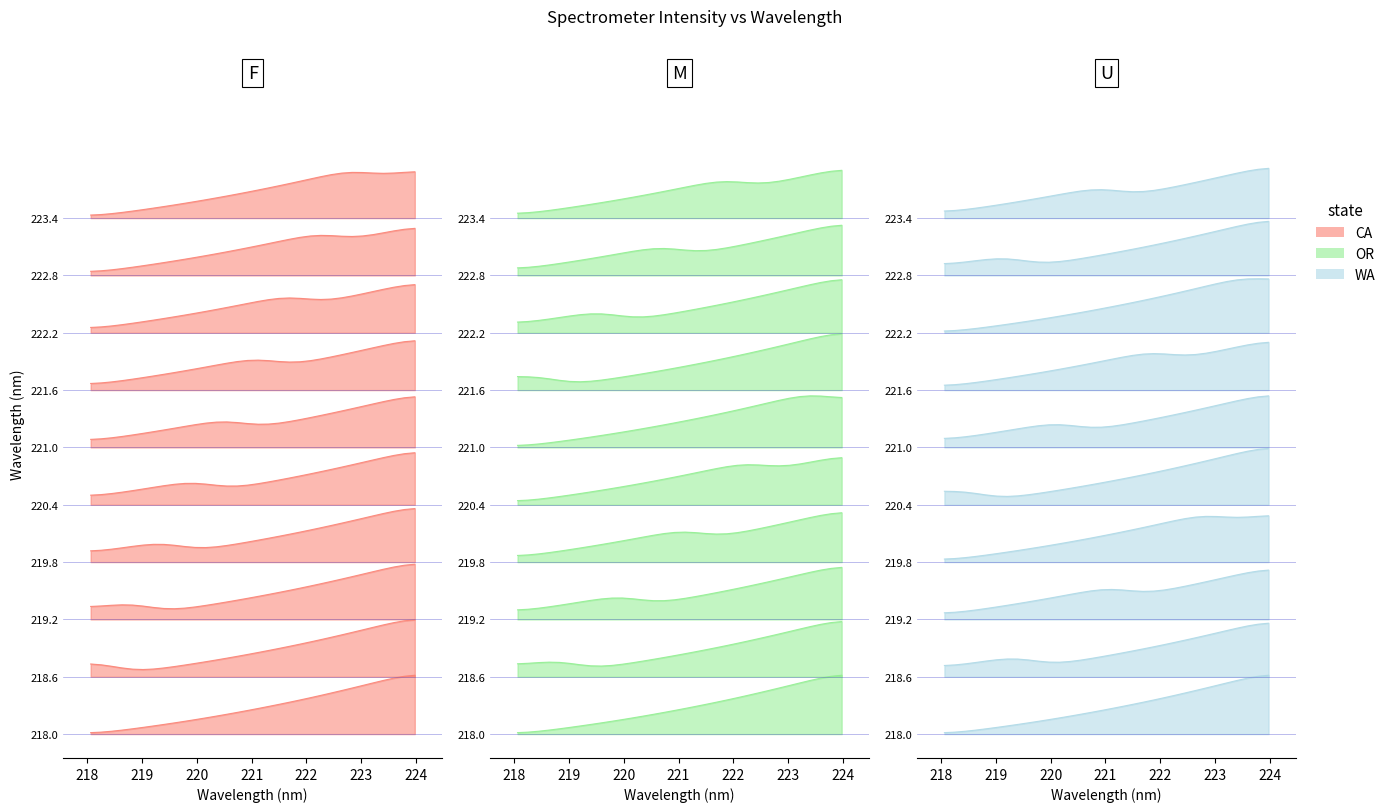

Does the chart display data point markers on the line(s)?

No